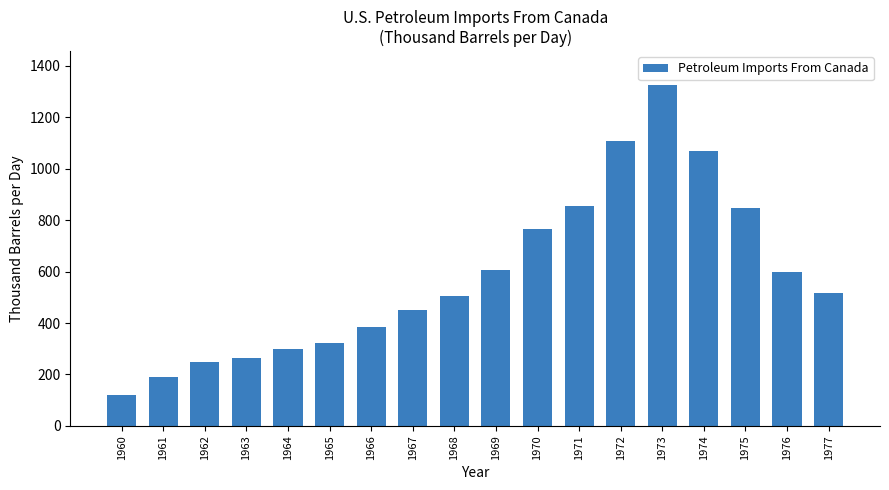

Reading left to right, transcribe all the data shown in this chart.

120.4	190.1	250.1	265.0	298.7	323.3	383.9	449.8	506.5	607.6	766.4	857.1	1108.2	1324.8	1069.5	846.4	599.3	516.9